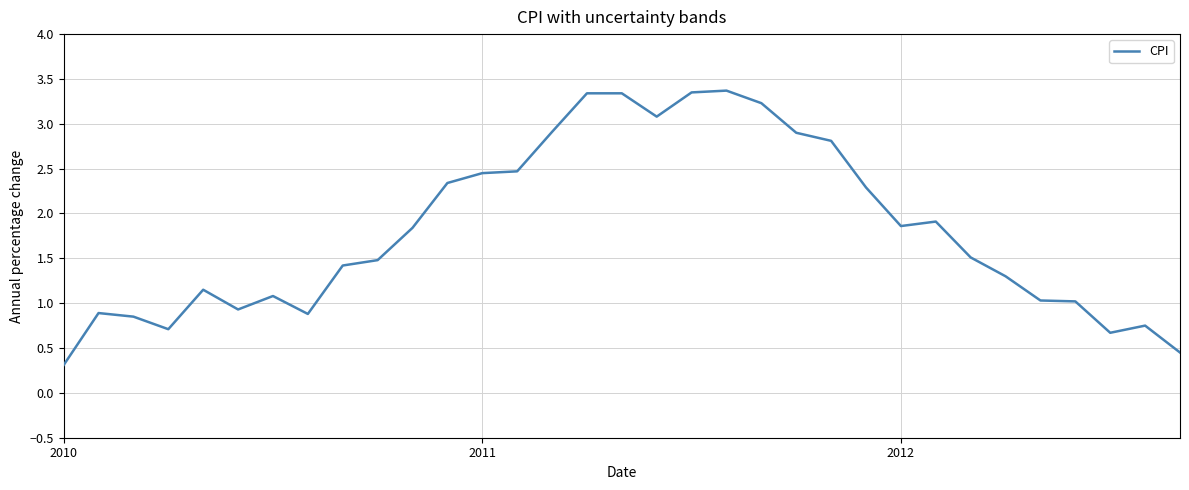

What is the difference between the maximum and minimum values?

3.1